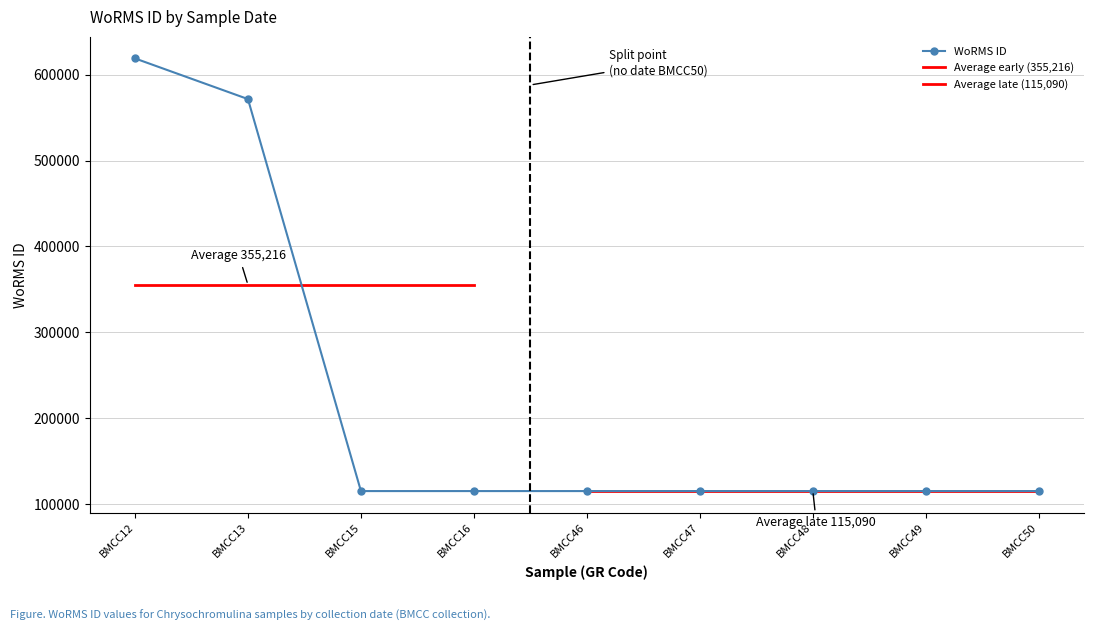

At which label is WoRMS ID closest to 367056?

BMCC13